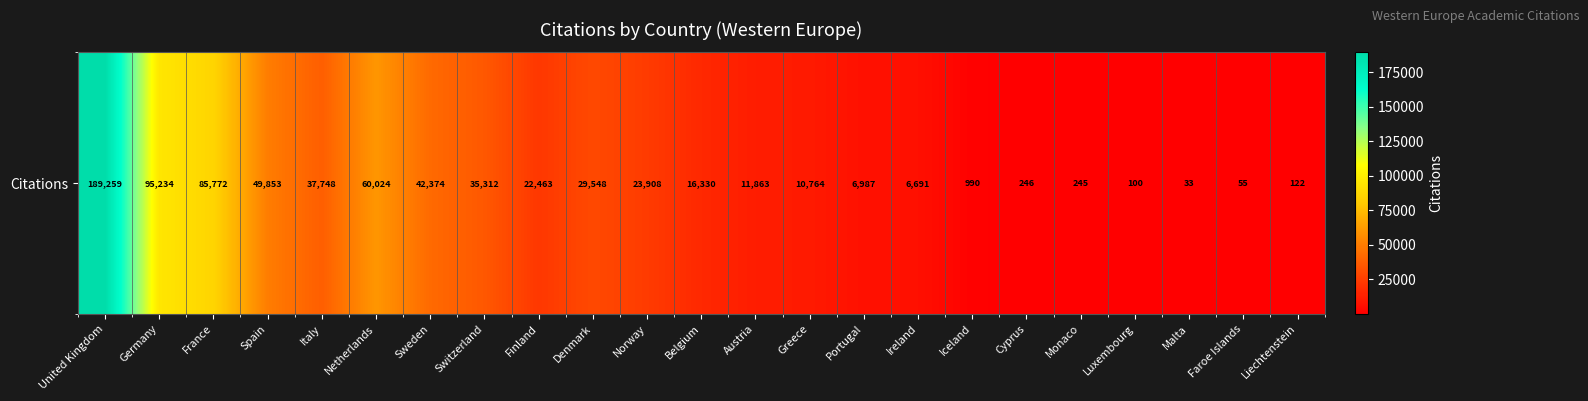

Reading left to right, transcribe all the data shown in this chart.

United Kingdom=189259	Germany=95234	France=85772	Spain=49853	Italy=37748	Netherlands=60024	Sweden=42374	Switzerland=35312	Finland=22463	Denmark=29548	Norway=23908	Belgium=16330	Austria=11863	Greece=10764	Portugal=6987	Ireland=6691	Iceland=990	Cyprus=246	Monaco=245	Luxembourg=100	Malta=33	Faroe Islands=55	Liechtenstein=122